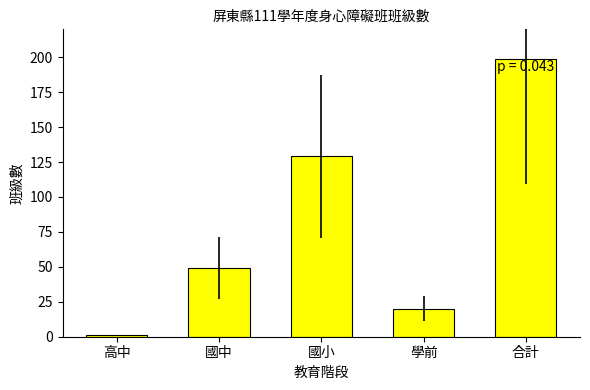

What is the sum of the values at 合計 and 學前?

219